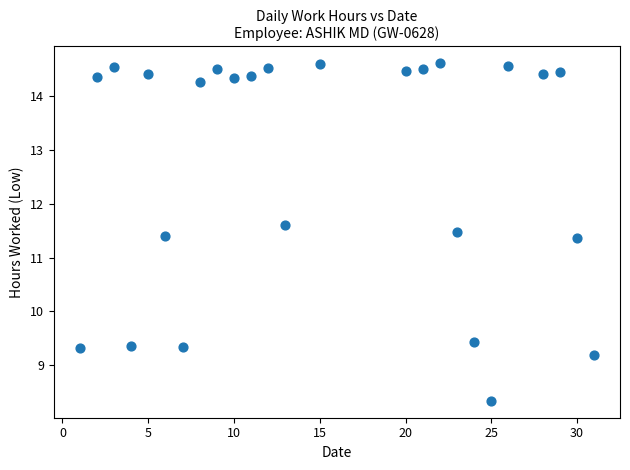

What is the range of Y values (max minus min)?

6.3